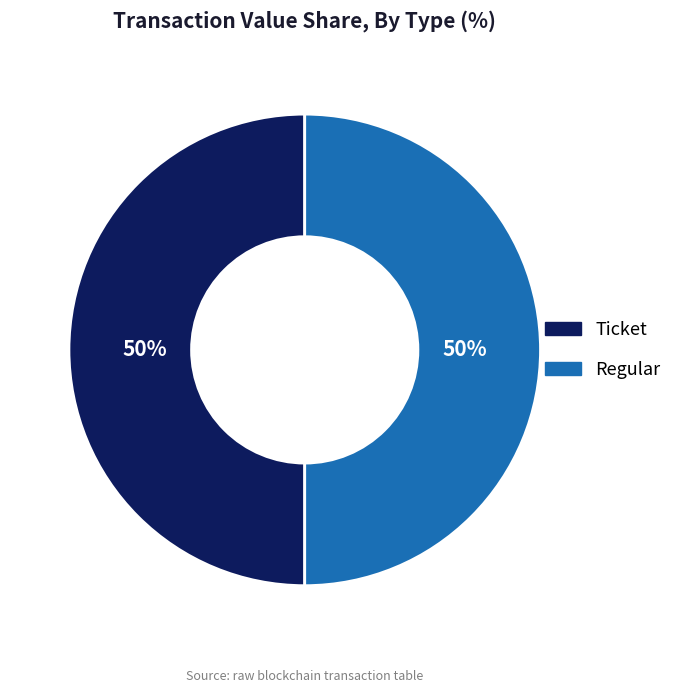

To the nearest percent, what is the difference between the largest and smallest slice percentages?

0%